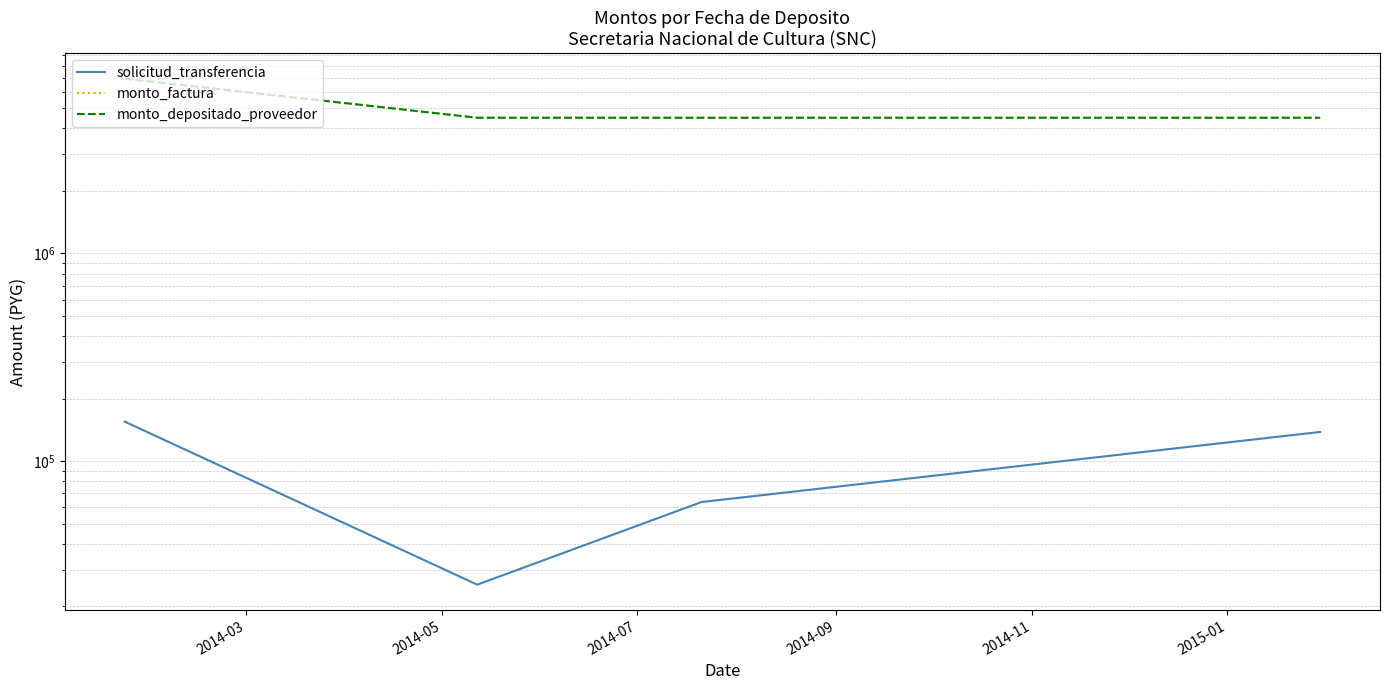

True or false: monto_depositado_proveedor has a value of 6935600 at 2014-03.

True